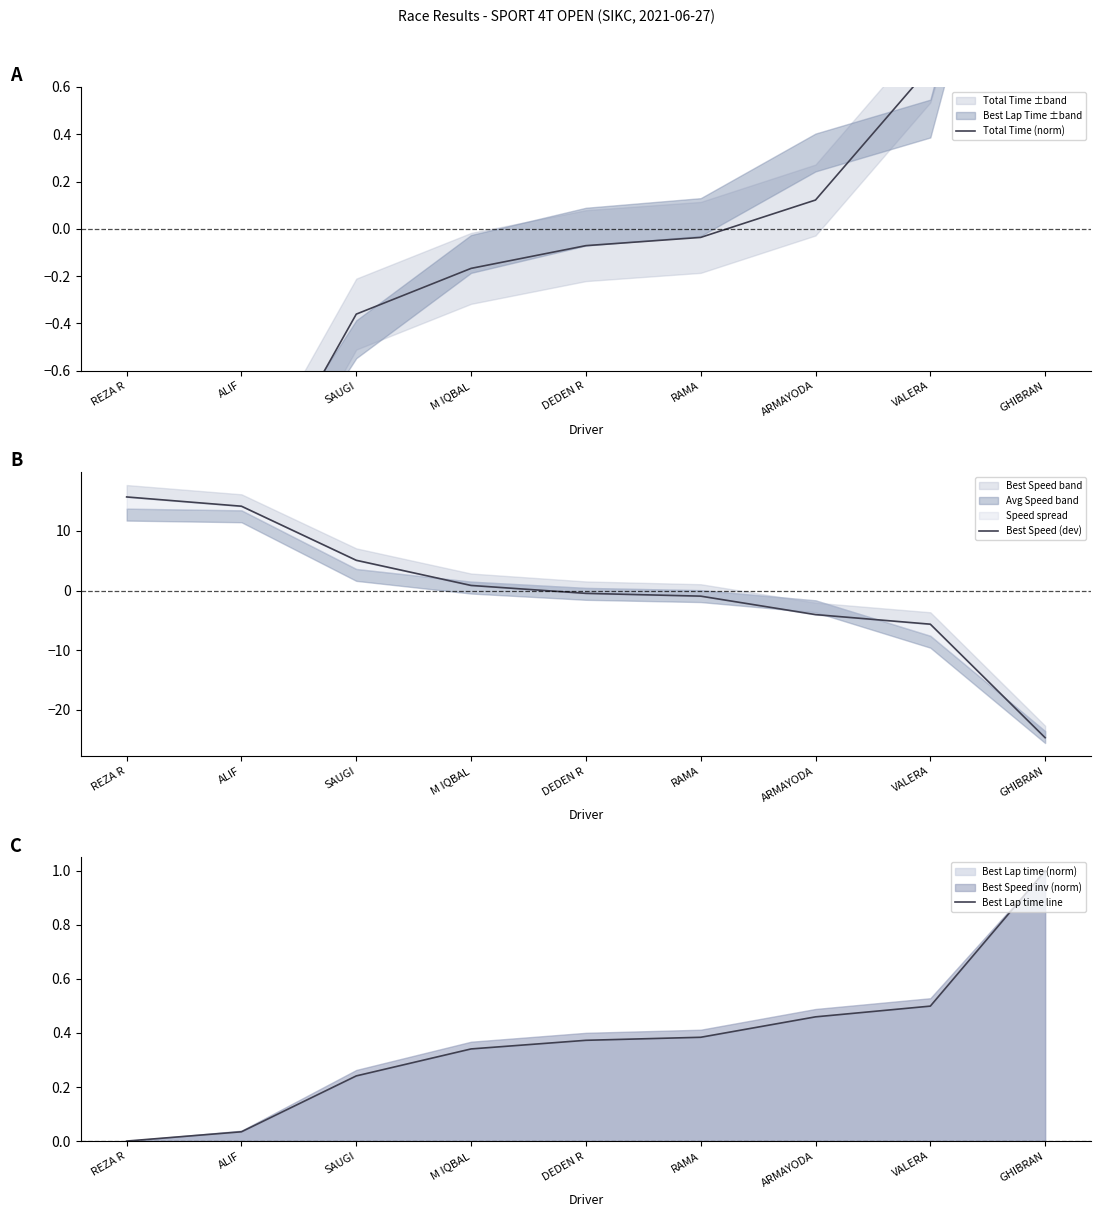

Which has a higher value, GHIBRAN or SAUGI?

GHIBRAN